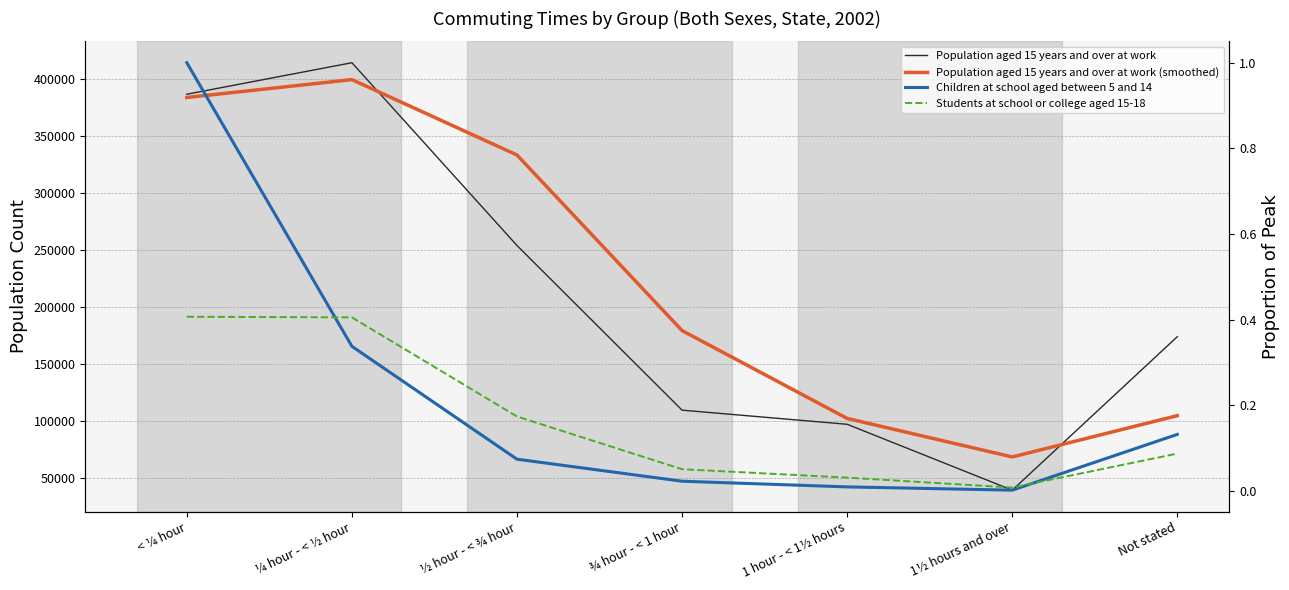

Which series has the largest range (max minus min)?

Population aged 15 years and over at work